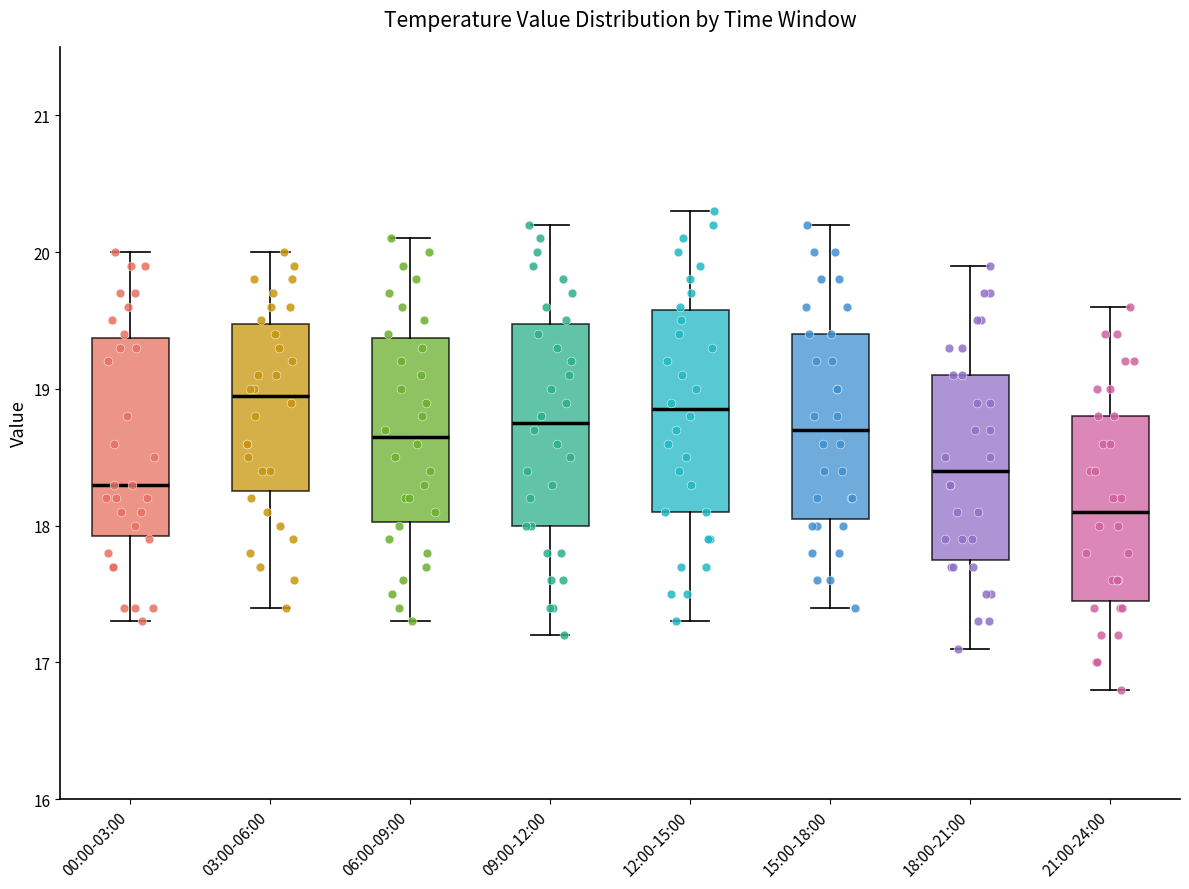

Which box's median line is the lowest?

21:00-24:00